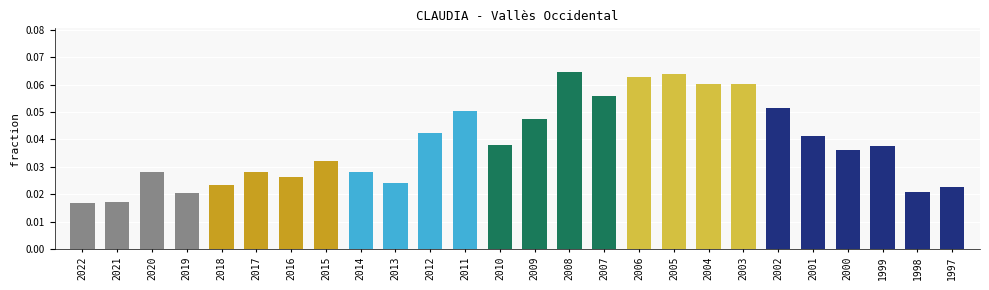

The value at 2011 is 0.0. True or false?

False